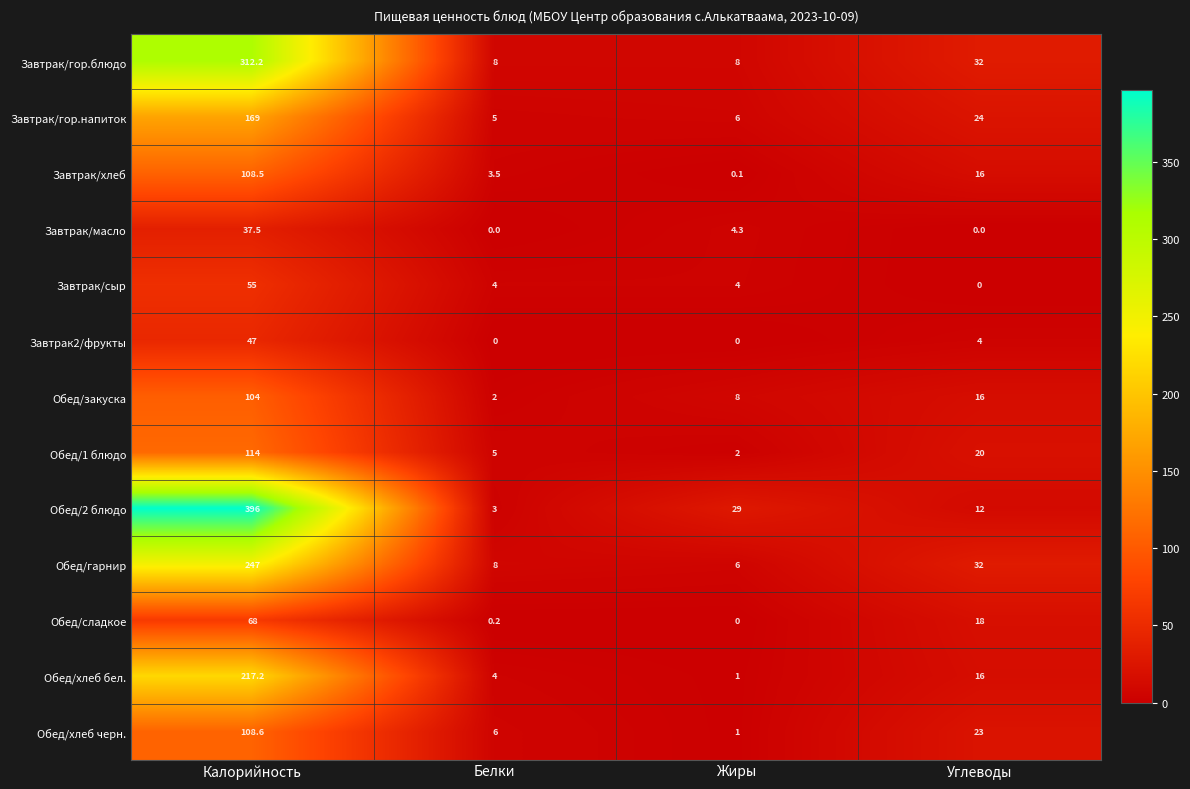

What is the highest value of the Обед/1 блюдо series?

114.0